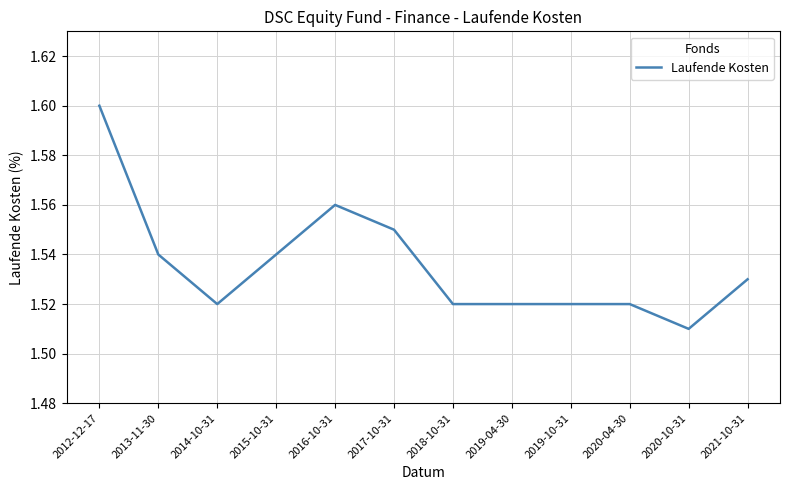

What position from the right is 2019-10-31?

4